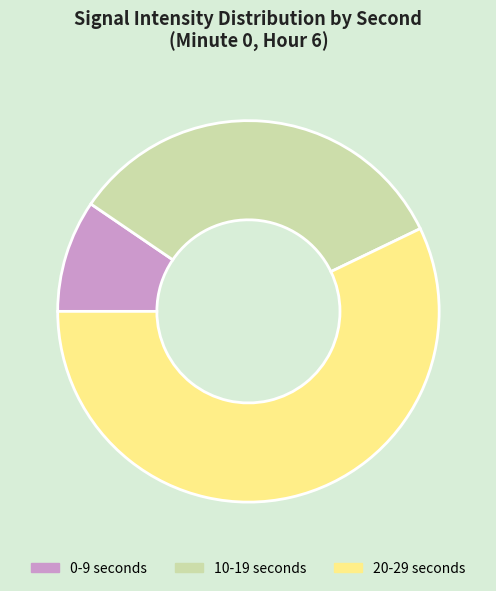

True or false: 20-29 seconds accounts for 63% of the total.

False